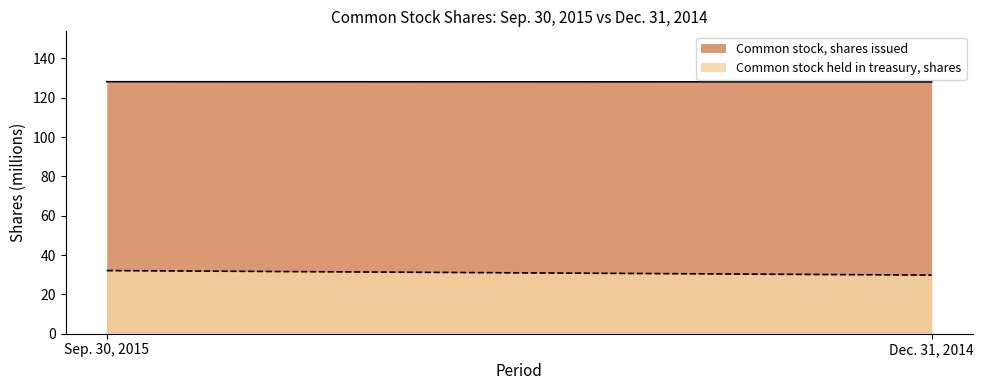

Count the number of categories in the chart.

2